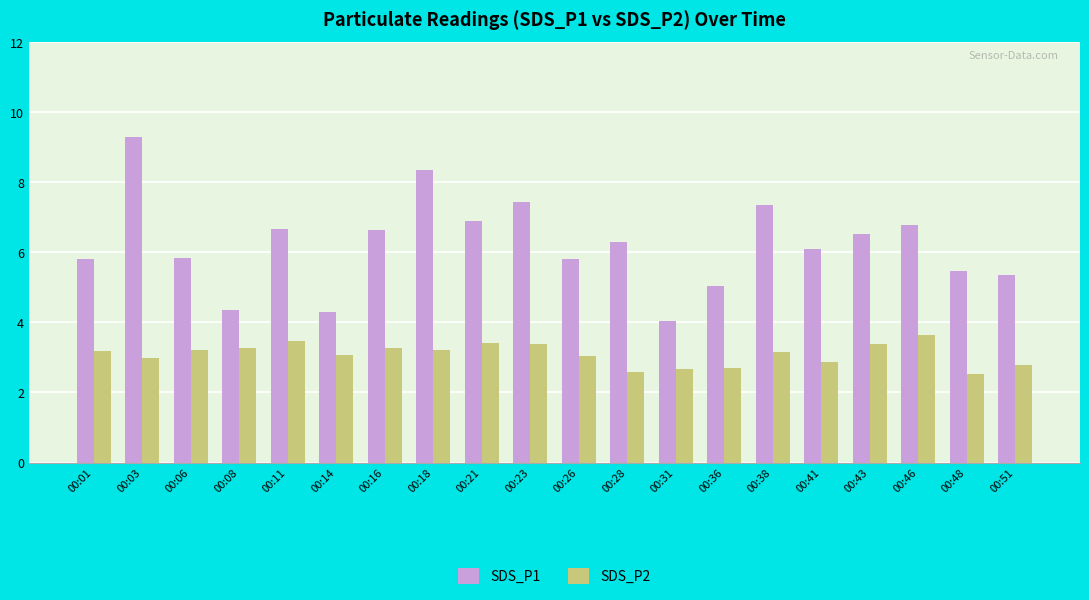

What is the minimum value for SDS_P1?

4.0